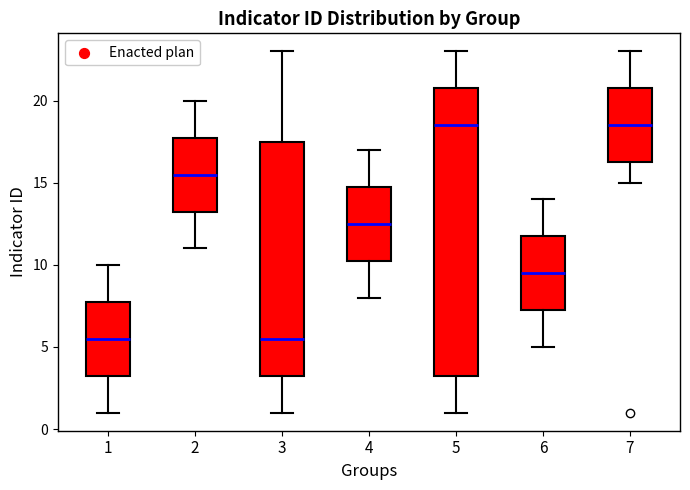

Reading left to right, transcribe this box plot: for each box, give where its median line is, the range the box spans, and where its two whiskers end, as read against the y-axis. The values are not printed on the chart, so give them approximately, as read against the axis.

1: median 5.5, box 3.5 to 8.0, whiskers 1.0 to 10.0
2: median 15.5, box 13.5 to 18.0, whiskers 11.0 to 20.0
3: median 5.5, box 3.5 to 17.5, whiskers 1.0 to 23.0
4: median 12.5, box 10.5 to 15.0, whiskers 8.0 to 17.0
5: median 18.5, box 3.5 to 21.0, whiskers 1.0 to 23.0
6: median 9.5, box 7.5 to 12.0, whiskers 5.0 to 14.0
7: median 18.5, box 16.5 to 21.0, whiskers 15.0 to 23.0